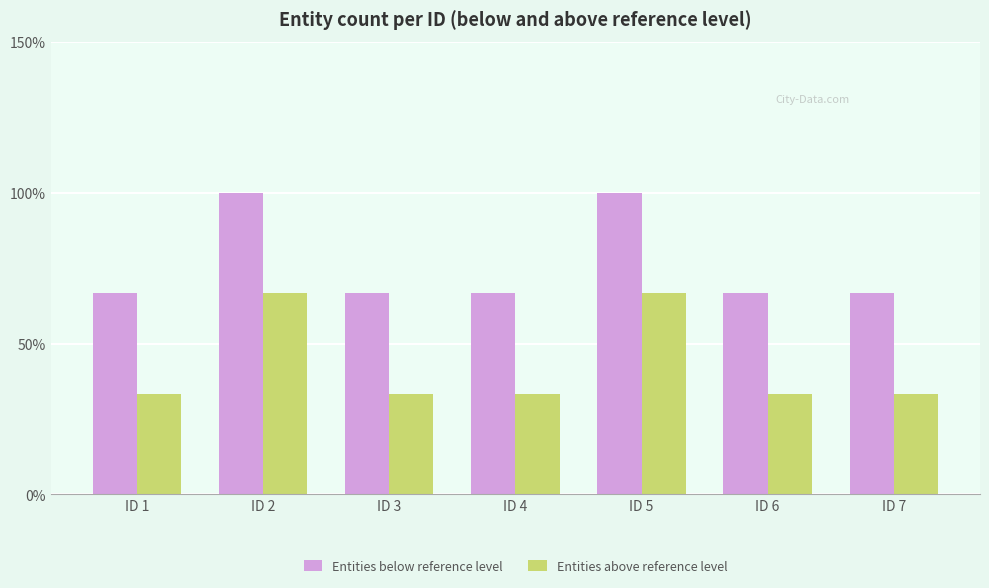

What is the total value across all series at ID 3?

100.0